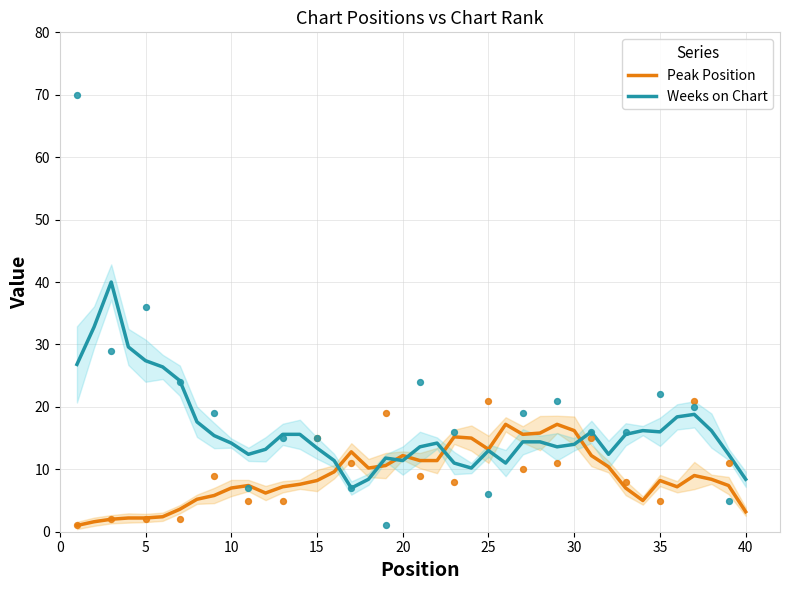

What is the highest value of the Weeks on Chart series?

40.0